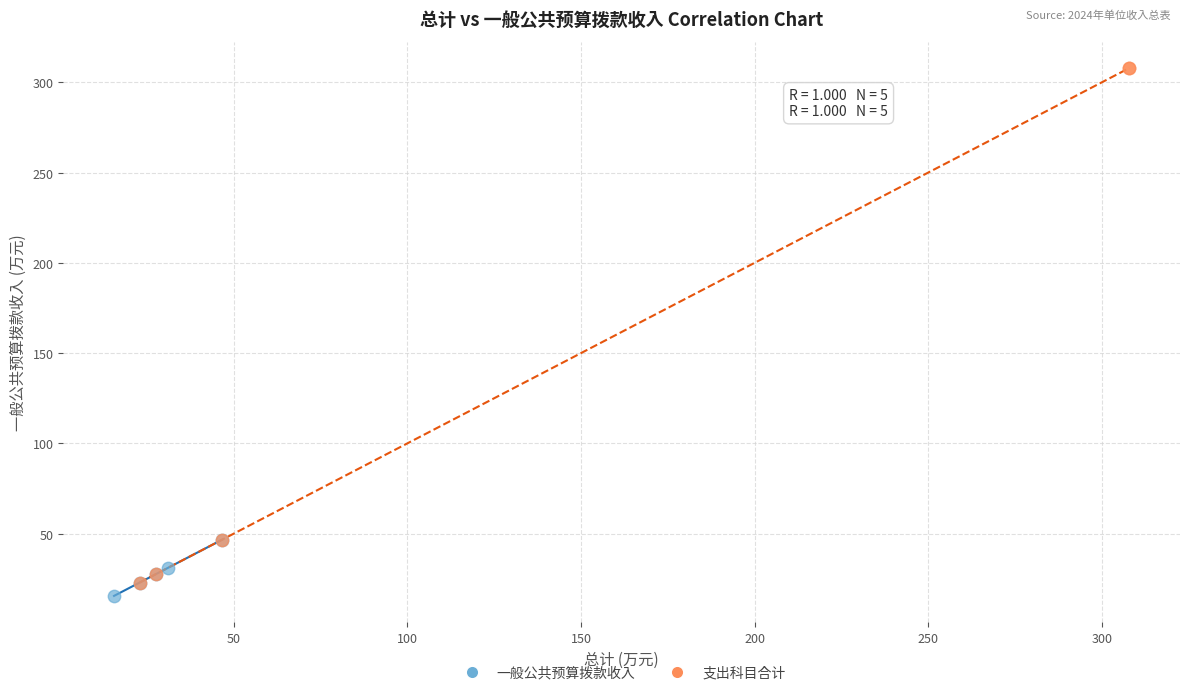

Which series has the largest Y range (max minus min)?

支出科目合计